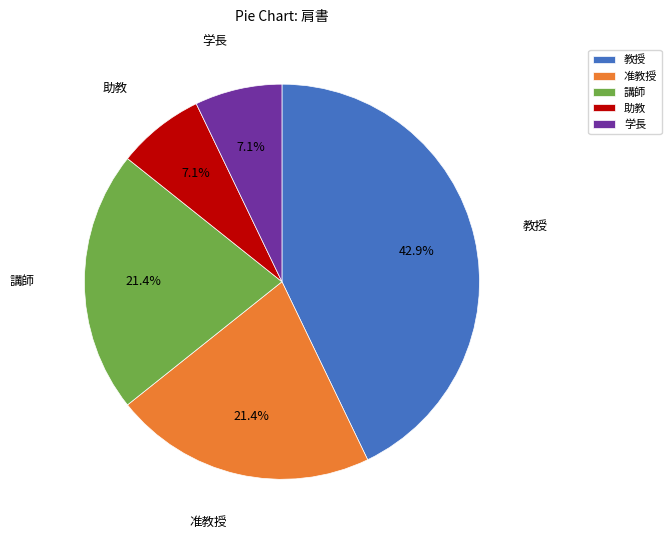

Which slice is the largest?

教授